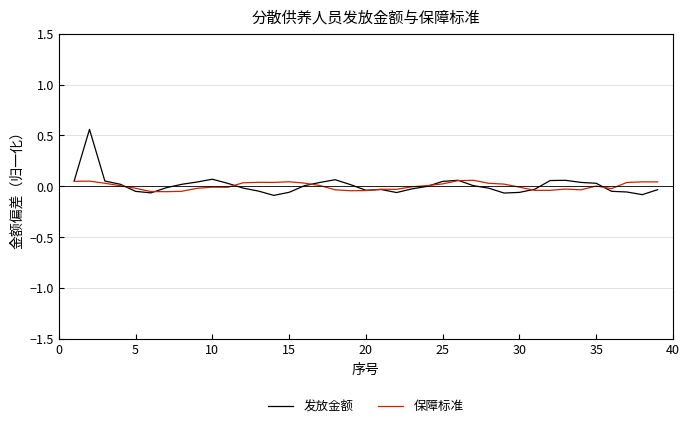

Which series has the widest spread of values?

发放金额